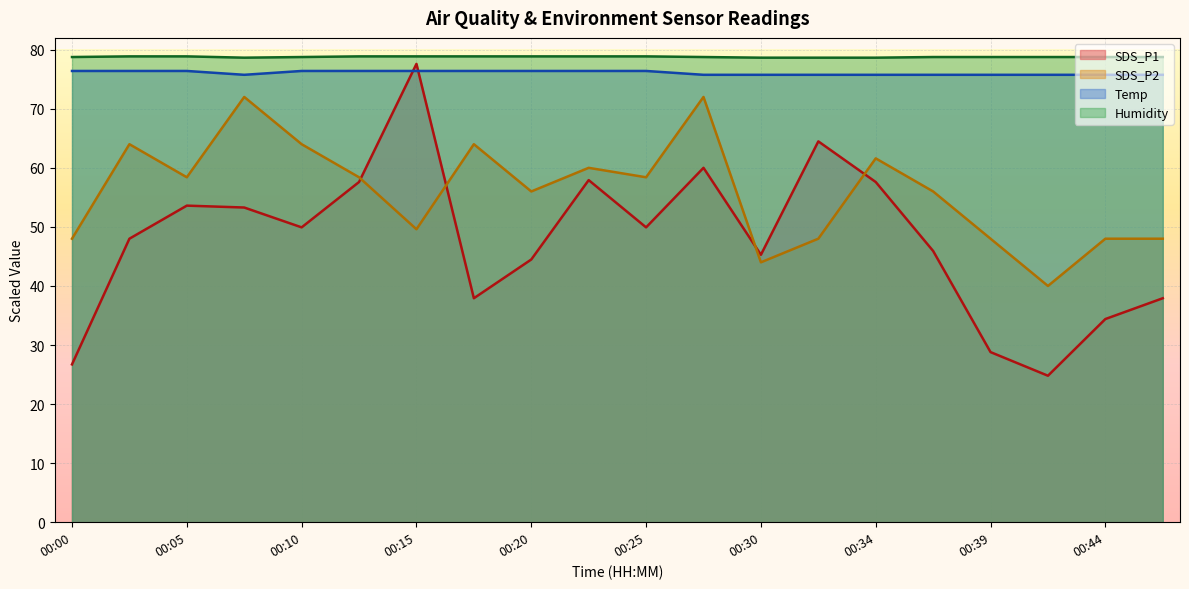

Read the SDS_P1 value at 00:42.

24.8